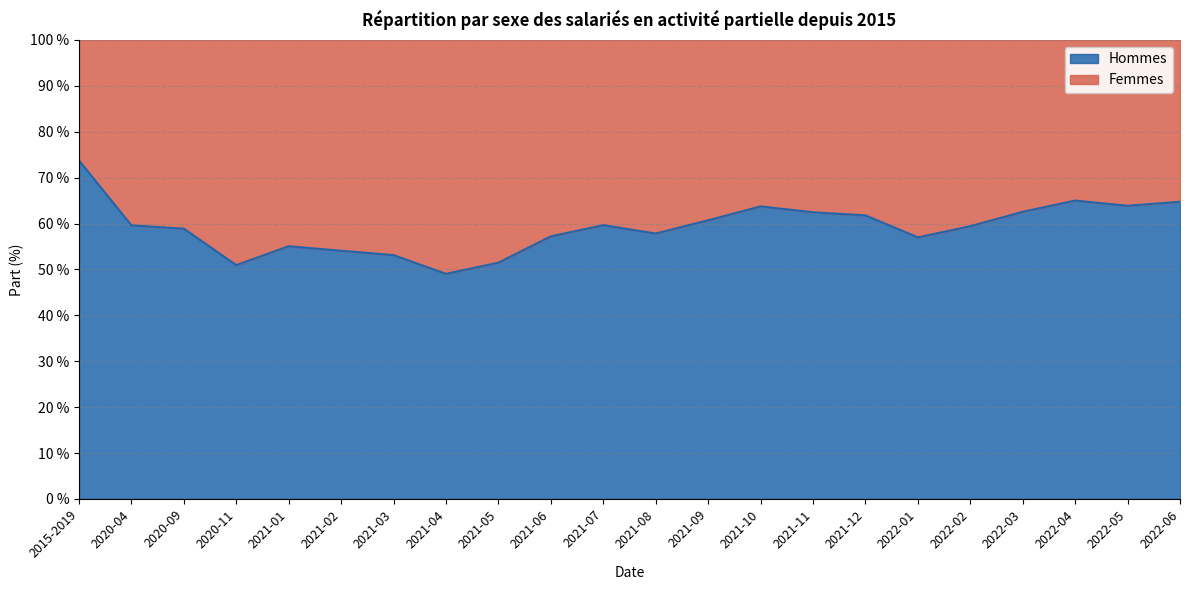

Where is the first local minimum?

2020-11